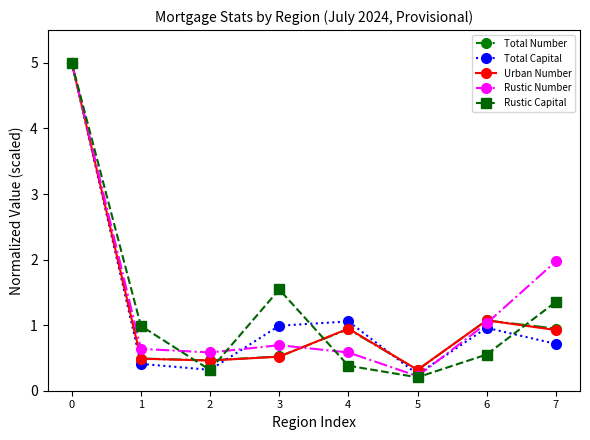

Between 5 and 7, which series saw the biggest shift?

Rustic Number